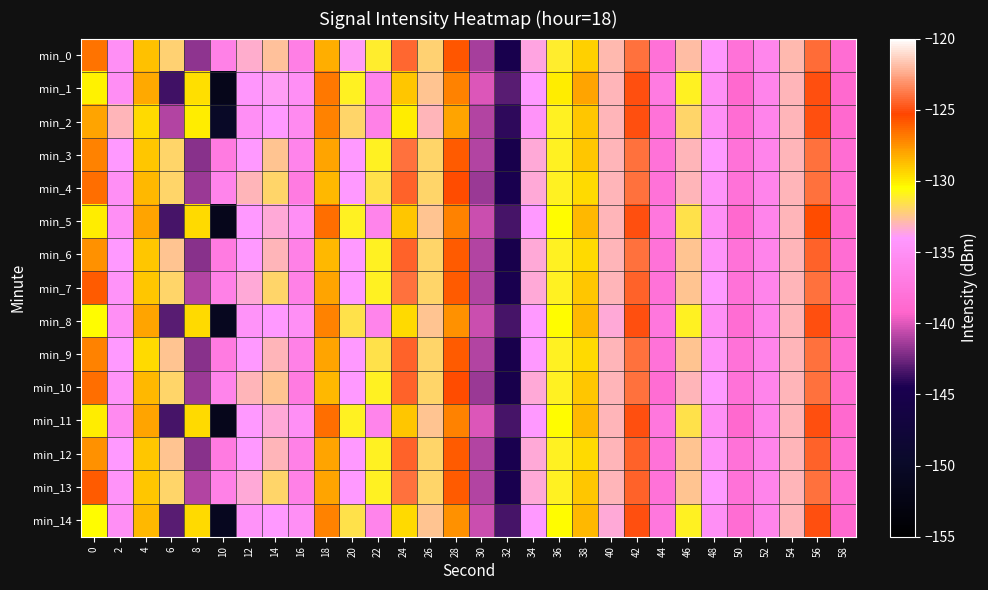

Reading right to left, what are all the values shown in this chart?

min_0: 58=-138.5	56=-124.1	54=-132.9	52=-136.0	50=-138.0	48=-134.4	46=-132.8	44=-138.1	42=-124.1	40=-133.0	38=-129.2	36=-131.1	34=-133.6	32=-144.9	30=-141.2	28=-125.8	26=-132.0	24=-124.3	22=-131.2	20=-133.9	18=-128.3	16=-136.6	14=-132.6	12=-133.3	10=-136.5	8=-141.8	6=-132.1	4=-128.8	2=-135.0	0=-126.6
min_1: 58=-139.0	56=-125.0	54=-133.0	52=-136.0	50=-139.0	48=-135.0	46=-131.0	44=-137.0	42=-125.0	40=-133.0	38=-128.0	36=-130.0	34=-134.0	32=-143.0	30=-140.0	28=-127.0	26=-132.5	24=-129.0	22=-136.0	20=-131.0	18=-126.8	16=-134.9	14=-133.8	12=-134.2	10=-151.7	8=-129.6	6=-143.6	4=-128.1	2=-135.2	0=-130.2
min_2: 58=-139.0	56=-125.0	54=-133.0	52=-136.0	50=-138.5	48=-135.0	46=-132.0	44=-138.0	42=-125.0	40=-133.0	38=-129.0	36=-131.0	34=-134.5	32=-144.0	30=-141.0	28=-128.0	26=-133.0	24=-130.0	22=-136.5	20=-132.0	18=-127.0	16=-135.5	14=-134.0	12=-135.0	10=-150.0	8=-130.0	6=-141.0	4=-129.5	2=-133.0	0=-128.0
min_3: 58=-138.5	56=-124.0	54=-133.0	52=-136.0	50=-138.0	48=-134.0	46=-133.0	44=-138.0	42=-124.0	40=-133.0	38=-129.0	36=-131.0	34=-133.5	32=-145.0	30=-141.0	28=-126.0	26=-132.0	24=-124.0	22=-131.0	20=-134.0	18=-128.0	16=-136.0	14=-132.5	12=-134.0	10=-137.0	8=-142.0	6=-132.0	4=-129.0	2=-134.0	0=-127.0
min_4: 58=-138.5	56=-124.0	54=-133.0	52=-136.0	50=-138.0	48=-134.5	46=-133.0	44=-138.0	42=-124.0	40=-133.0	38=-129.5	36=-131.0	34=-133.5	32=-144.5	30=-141.5	28=-125.5	26=-132.0	24=-124.5	22=-131.5	20=-134.0	18=-128.5	16=-137.0	14=-132.0	12=-133.0	10=-136.0	8=-141.5	6=-132.0	4=-128.5	2=-135.0	0=-126.5
min_5: 58=-139.0	56=-125.5	54=-133.0	52=-136.0	50=-139.0	48=-135.0	46=-131.5	44=-137.5	42=-125.0	40=-133.0	38=-128.5	36=-130.5	34=-134.0	32=-143.5	30=-140.5	28=-127.0	26=-132.5	24=-129.0	22=-136.0	20=-131.0	18=-126.5	16=-135.0	14=-133.5	12=-134.0	10=-151.5	8=-129.5	6=-143.5	4=-128.0	2=-135.0	0=-130.0
min_6: 58=-138.5	56=-124.5	54=-133.0	52=-136.0	50=-138.0	48=-134.5	46=-132.5	44=-138.0	42=-124.0	40=-133.0	38=-129.5	36=-131.0	34=-133.5	32=-145.0	30=-141.0	28=-126.0	26=-132.0	24=-124.5	22=-131.0	20=-134.0	18=-128.5	16=-136.5	14=-133.0	12=-134.0	10=-137.0	8=-142.0	6=-132.5	4=-129.0	2=-134.0	0=-127.5
min_7: 58=-138.5	56=-124.0	54=-133.0	52=-136.0	50=-138.0	48=-134.0	46=-132.5	44=-138.0	42=-124.5	40=-133.0	38=-129.0	36=-131.0	34=-133.5	32=-144.5	30=-141.0	28=-126.0	26=-132.0	24=-124.0	22=-131.0	20=-134.0	18=-128.0	16=-136.5	14=-132.0	12=-133.5	10=-136.5	8=-141.0	6=-132.0	4=-129.0	2=-134.5	0=-126.0
min_8: 58=-139.0	56=-125.0	54=-133.0	52=-136.0	50=-138.5	48=-135.0	46=-131.0	44=-137.5	42=-125.0	40=-133.5	38=-128.5	36=-130.5	34=-134.0	32=-143.5	30=-140.5	28=-127.5	26=-132.5	24=-129.5	22=-136.0	20=-131.5	18=-127.0	16=-135.0	14=-134.0	12=-134.5	10=-151.0	8=-129.5	6=-143.0	4=-128.0	2=-135.0	0=-130.5
min_9: 58=-138.5	56=-124.0	54=-133.0	52=-136.0	50=-138.0	48=-134.5	46=-132.5	44=-138.0	42=-124.0	40=-133.0	38=-129.5	36=-131.0	34=-134.0	32=-145.0	30=-141.0	28=-126.0	26=-132.0	24=-124.5	22=-131.5	20=-134.0	18=-128.0	16=-136.5	14=-133.0	12=-134.0	10=-137.0	8=-142.0	6=-132.5	4=-129.5	2=-134.0	0=-127.0
min_10: 58=-138.5	56=-124.0	54=-133.0	52=-136.0	50=-138.0	48=-134.0	46=-133.0	44=-138.5	42=-124.0	40=-133.0	38=-129.0	36=-131.0	34=-133.5	32=-145.0	30=-141.5	28=-125.5	26=-132.0	24=-124.5	22=-131.0	20=-134.0	18=-128.5	16=-137.0	14=-132.5	12=-133.0	10=-136.0	8=-141.5	6=-132.0	4=-128.5	2=-134.5	0=-126.5
min_11: 58=-139.0	56=-125.0	54=-133.0	52=-136.0	50=-139.0	48=-135.0	46=-131.5	44=-137.5	42=-125.0	40=-133.0	38=-128.5	36=-130.5	34=-134.0	32=-143.5	30=-140.0	28=-127.0	26=-132.5	24=-129.0	22=-136.0	20=-131.0	18=-126.5	16=-135.0	14=-133.5	12=-134.0	10=-151.5	8=-129.5	6=-143.5	4=-128.0	2=-135.5	0=-130.0
min_12: 58=-138.5	56=-124.5	54=-133.0	52=-136.0	50=-138.0	48=-134.5	46=-132.5	44=-138.0	42=-124.5	40=-133.0	38=-129.5	36=-131.0	34=-133.5	32=-144.5	30=-141.0	28=-126.0	26=-132.0	24=-124.5	22=-131.0	20=-134.0	18=-128.0	16=-136.5	14=-133.0	12=-134.0	10=-137.0	8=-142.0	6=-132.5	4=-129.0	2=-134.0	0=-127.5
min_13: 58=-138.5	56=-124.0	54=-133.0	52=-136.0	50=-138.0	48=-134.0	46=-132.5	44=-138.0	42=-124.5	40=-133.0	38=-129.0	36=-131.0	34=-133.5	32=-144.5	30=-141.0	28=-126.0	26=-132.0	24=-124.0	22=-131.0	20=-134.0	18=-128.0	16=-136.5	14=-132.0	12=-133.5	10=-136.5	8=-141.0	6=-132.0	4=-129.0	2=-134.5	0=-126.0
min_14: 58=-139.0	56=-125.0	54=-133.0	52=-136.0	50=-138.5	48=-135.0	46=-131.0	44=-137.5	42=-125.0	40=-133.5	38=-128.5	36=-130.5	34=-134.0	32=-143.5	30=-140.5	28=-127.5	26=-132.5	24=-129.5	22=-136.0	20=-131.5	18=-127.0	16=-135.0	14=-134.0	12=-134.5	10=-151.0	8=-129.5	6=-143.0	4=-128.5	2=-135.0	0=-130.5